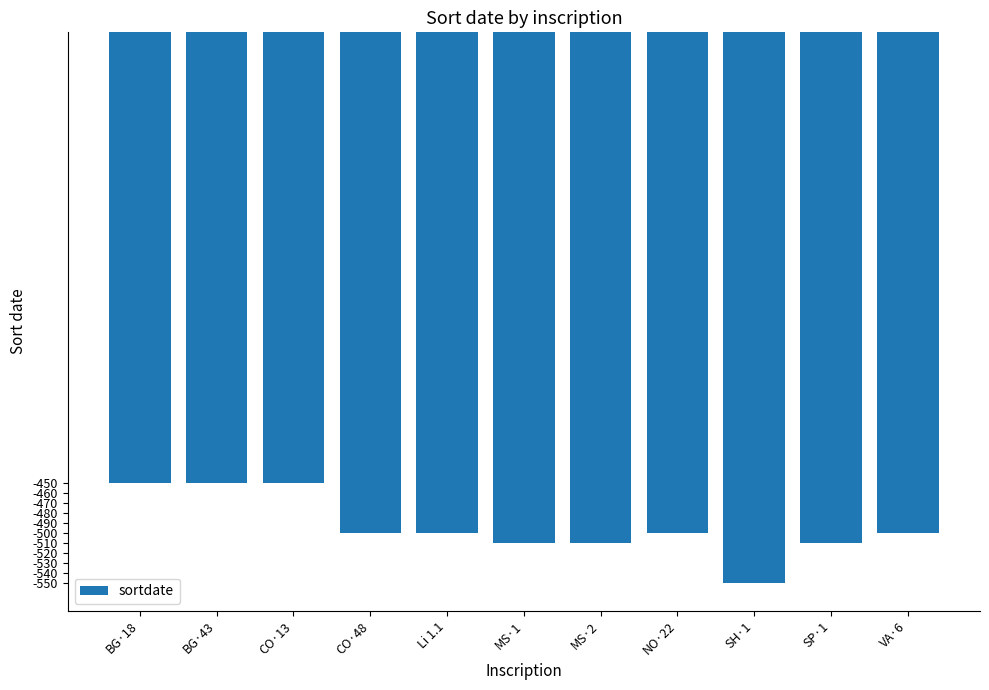

How many data points are less than -500?

4